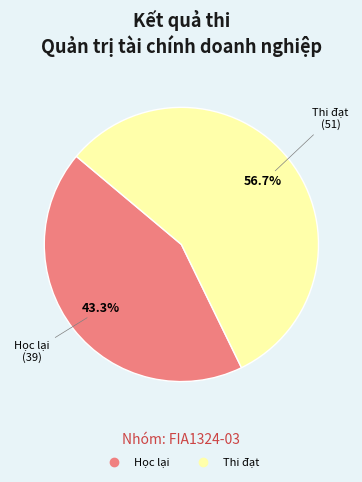

Is there any slice that represents more than half of the pie?

Yes